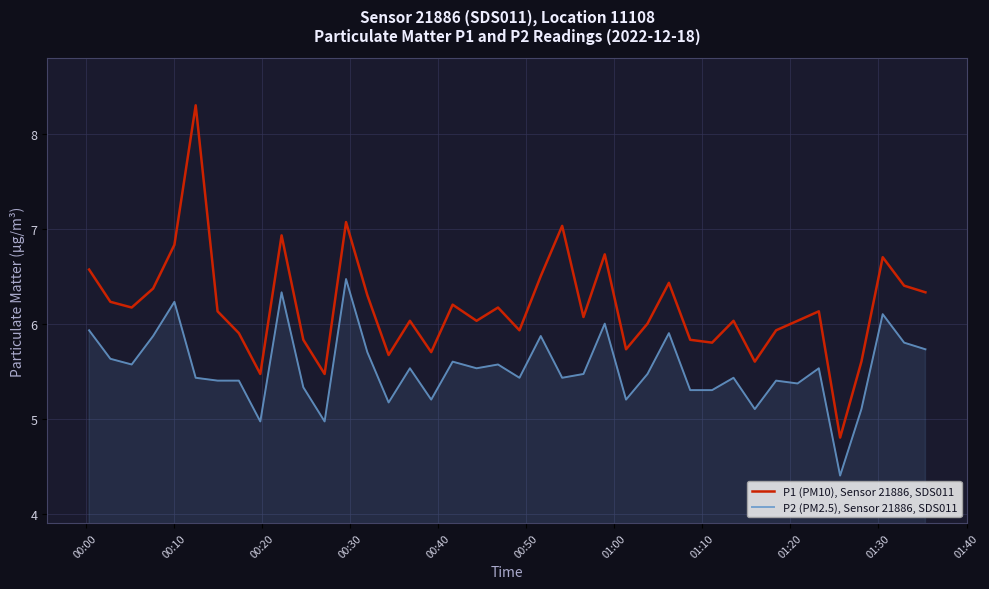

What is the lowest value of the P2 (PM2.5), Sensor 21886, SDS011 series?

4.4